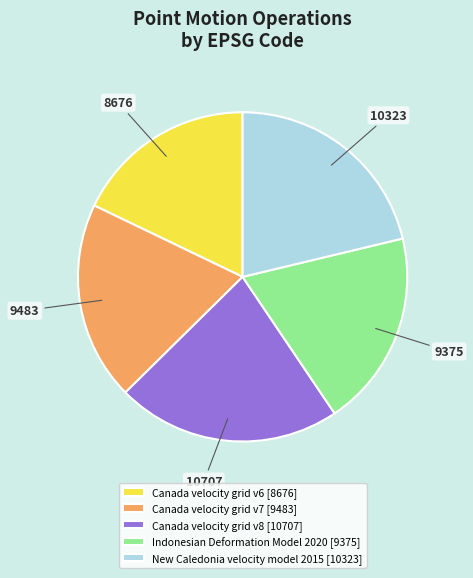

Count the number of slices in the pie.

5